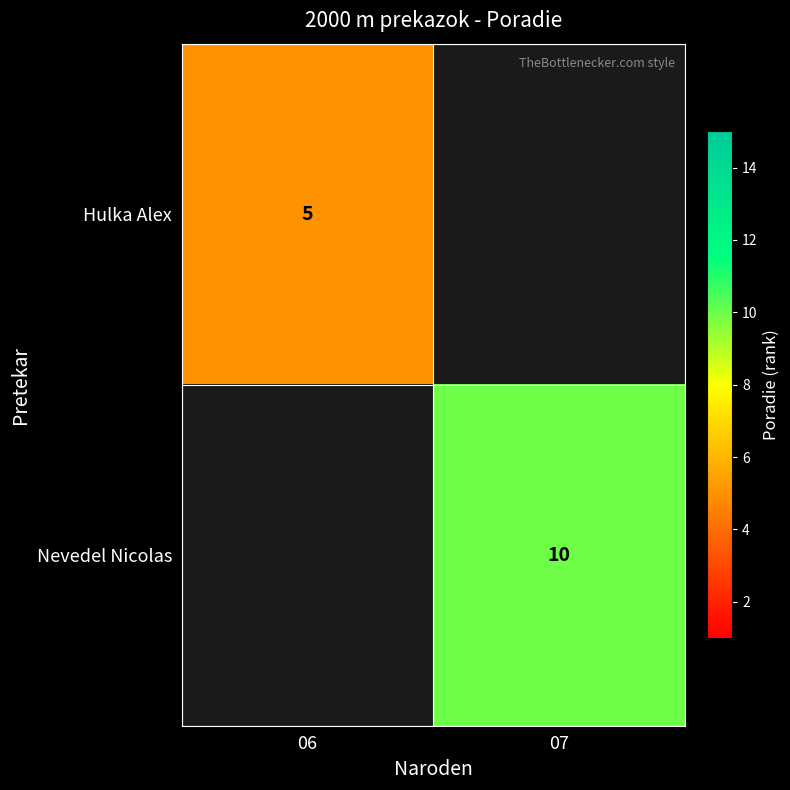

The Hulka Alex series shows 5 at 06. True or false?

True